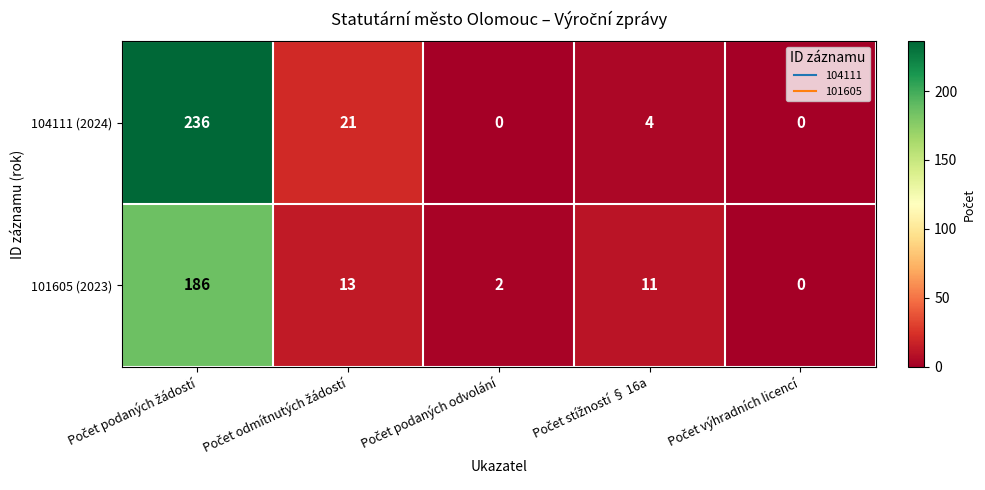

How many data points does each series have?

5